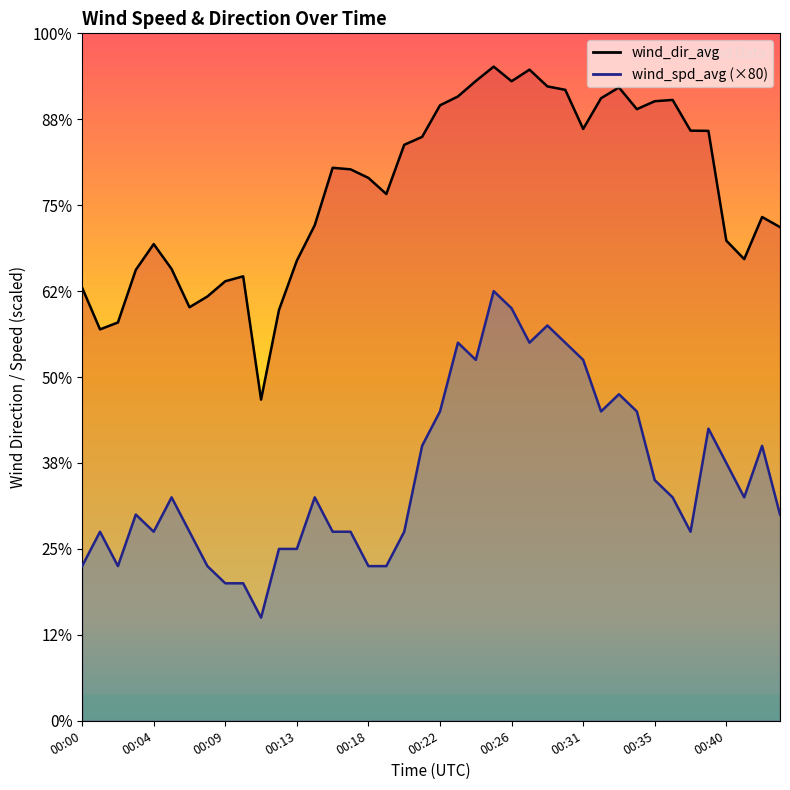

At 10, list the series in order from largest to smallest.

wind_dir_avg, wind_spd_avg (×80)